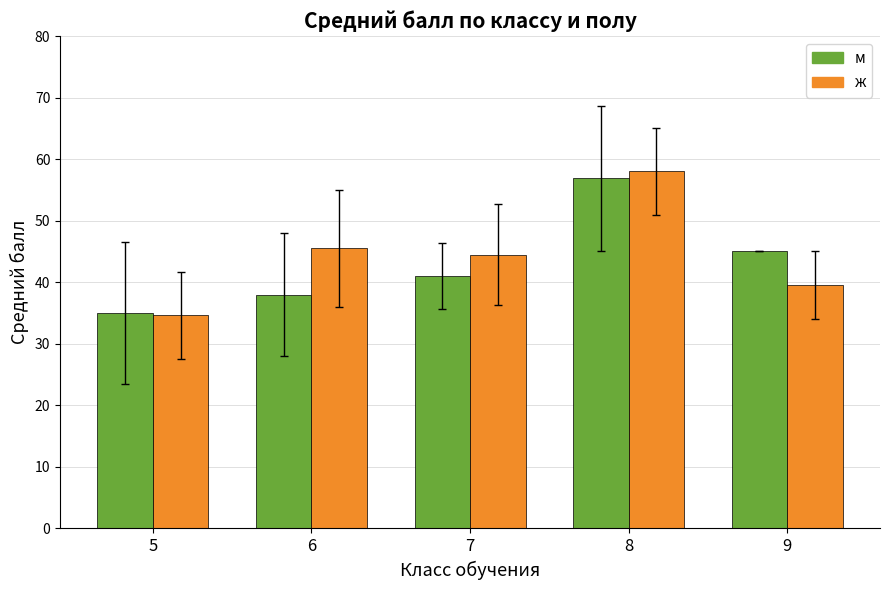

Reading left to right, list all the values displayed in this chart.

м: 5=35.0	6=38.0	7=41.0	8=56.9	9=45.0
ж: 5=34.6	6=45.5	7=44.5	8=58.0	9=39.5